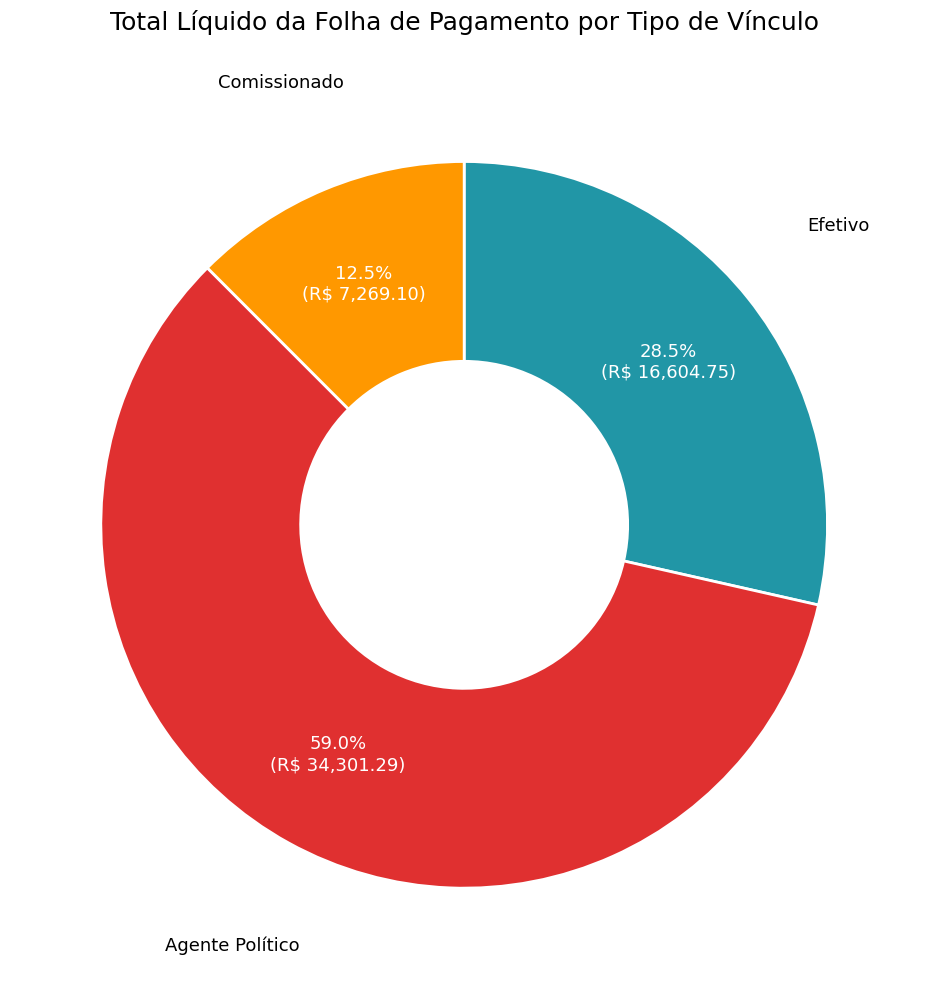

Is there a majority slice in this chart?

Yes